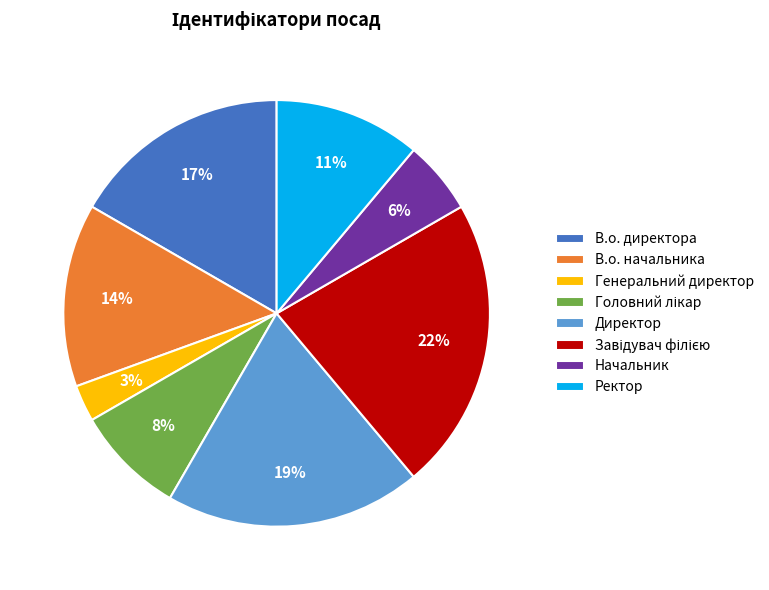

To the nearest percent, what portion does Ректор represent?

11%